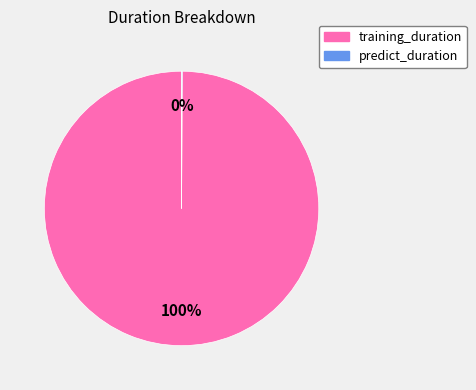

To the nearest percent, what is the average slice percentage?

50%